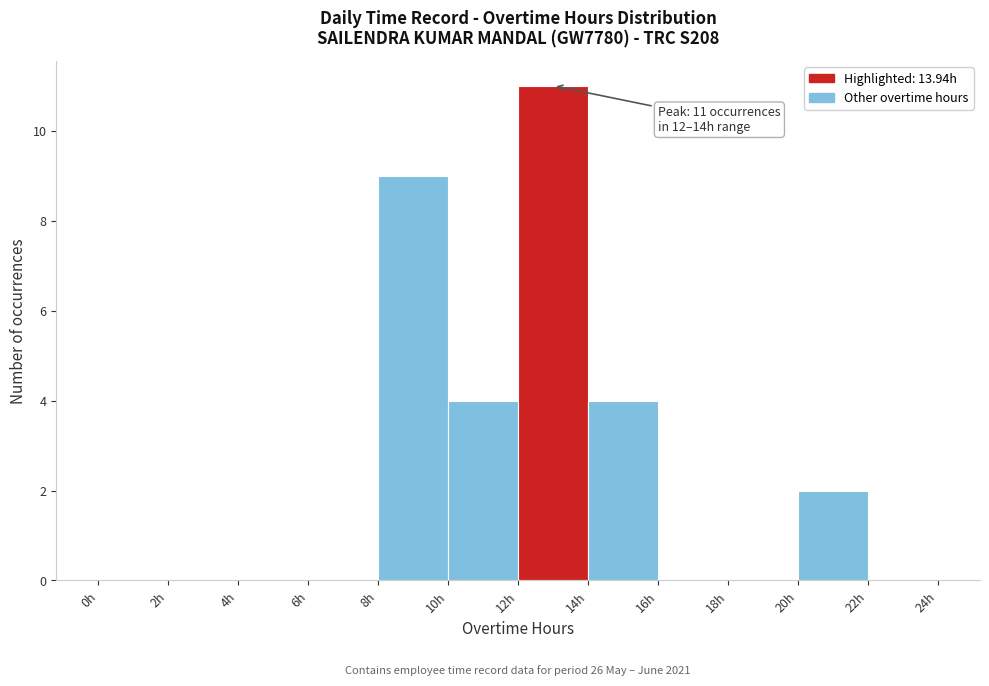

Which range on the x-axis has the tallest bar?

12 to 14